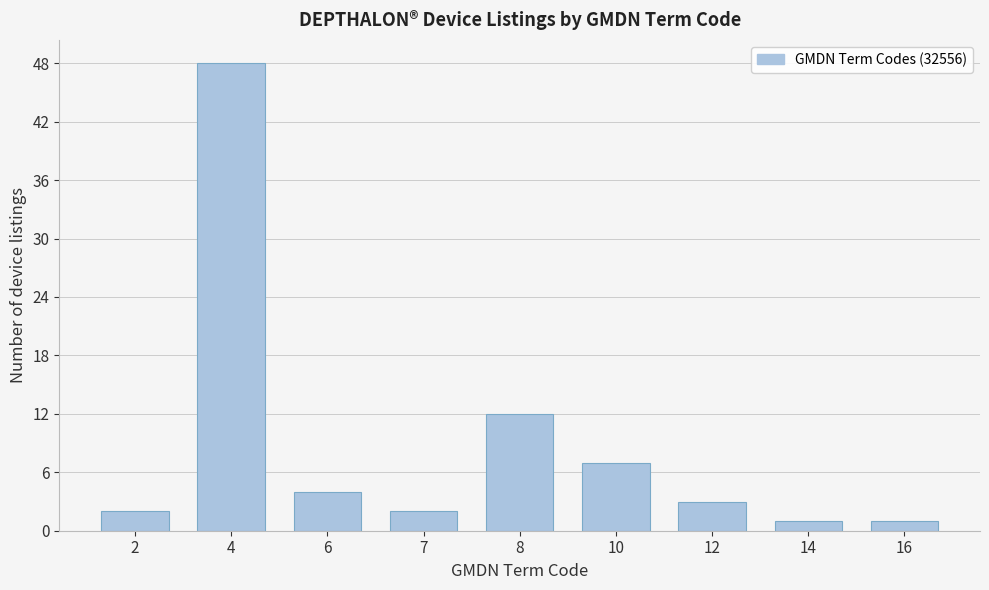

Reading left to right, what are all the values shown in this chart?

2=2	4=48	6=4	7=2	8=12	10=7	12=3	14=1	16=1